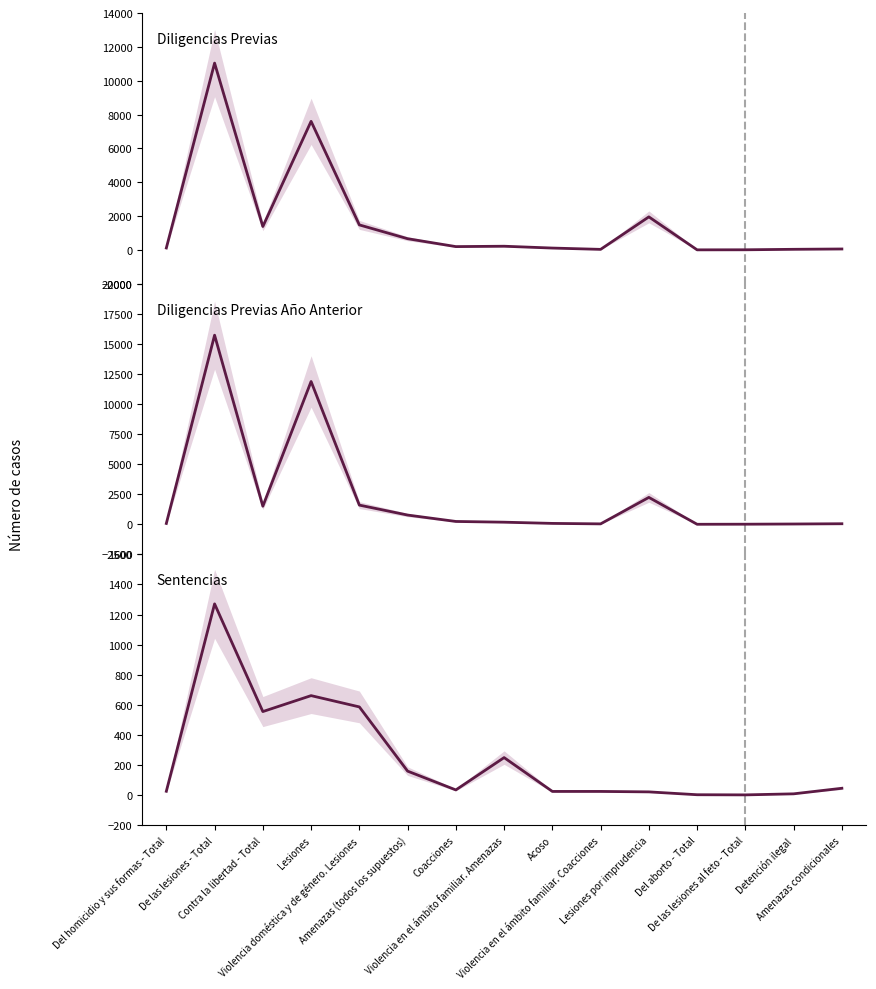

Where is the first local maximum for Sentencias?

De las lesiones - Total